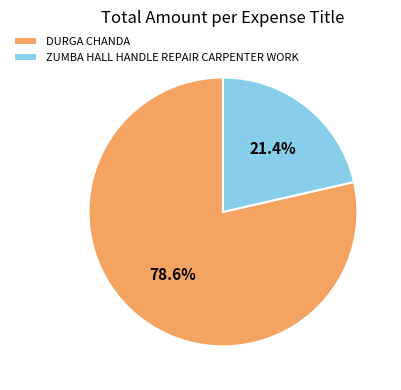

To the nearest percent, what portion does ZUMBA HALL HANDLE REPAIR CARPENTER WORK represent?

21%